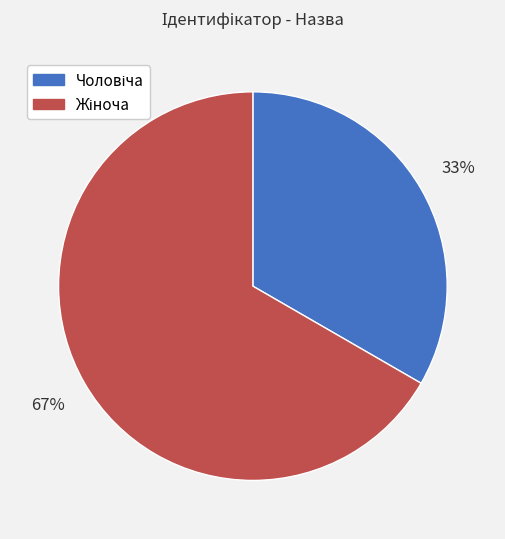

Is there a majority slice in this chart?

Yes